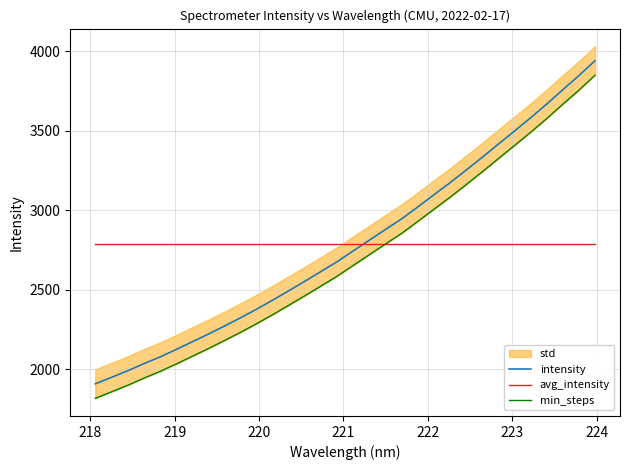

How many times do intensity and avg_intensity cross each other?

1